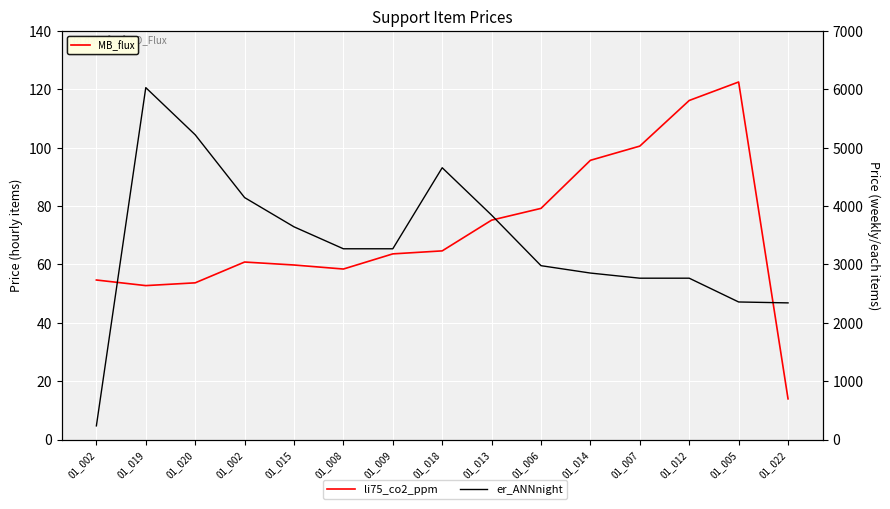

At which category does li75_co2_ppm reach its first local valley?

01_019